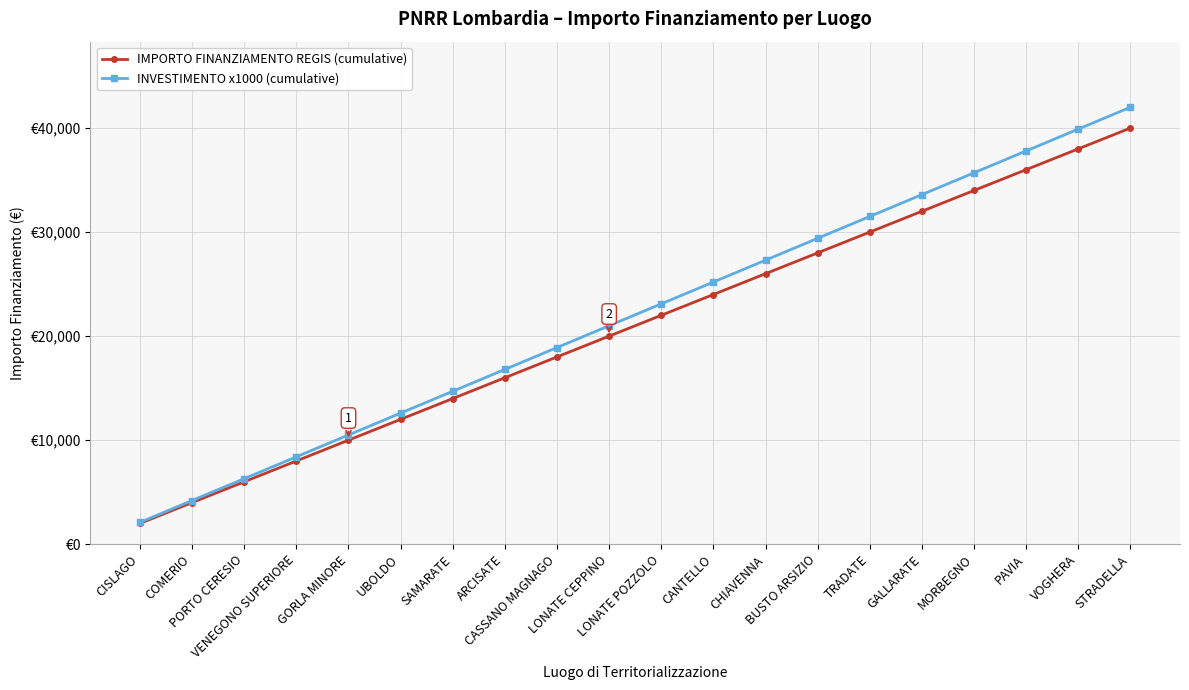

True or false: INVESTIMENTO x1000 (cumulative) has more than 1 points higher than both neighbors.

False